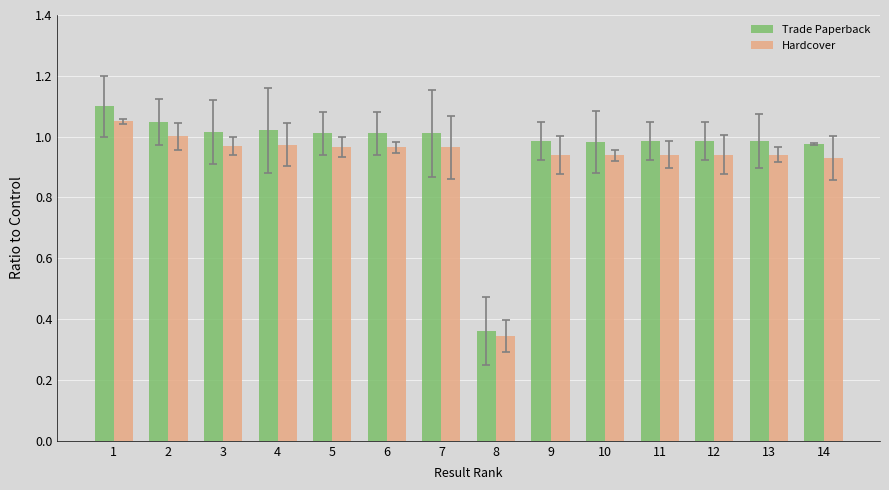

The value of Hardcover at 5 is 1.4. True or false?

False